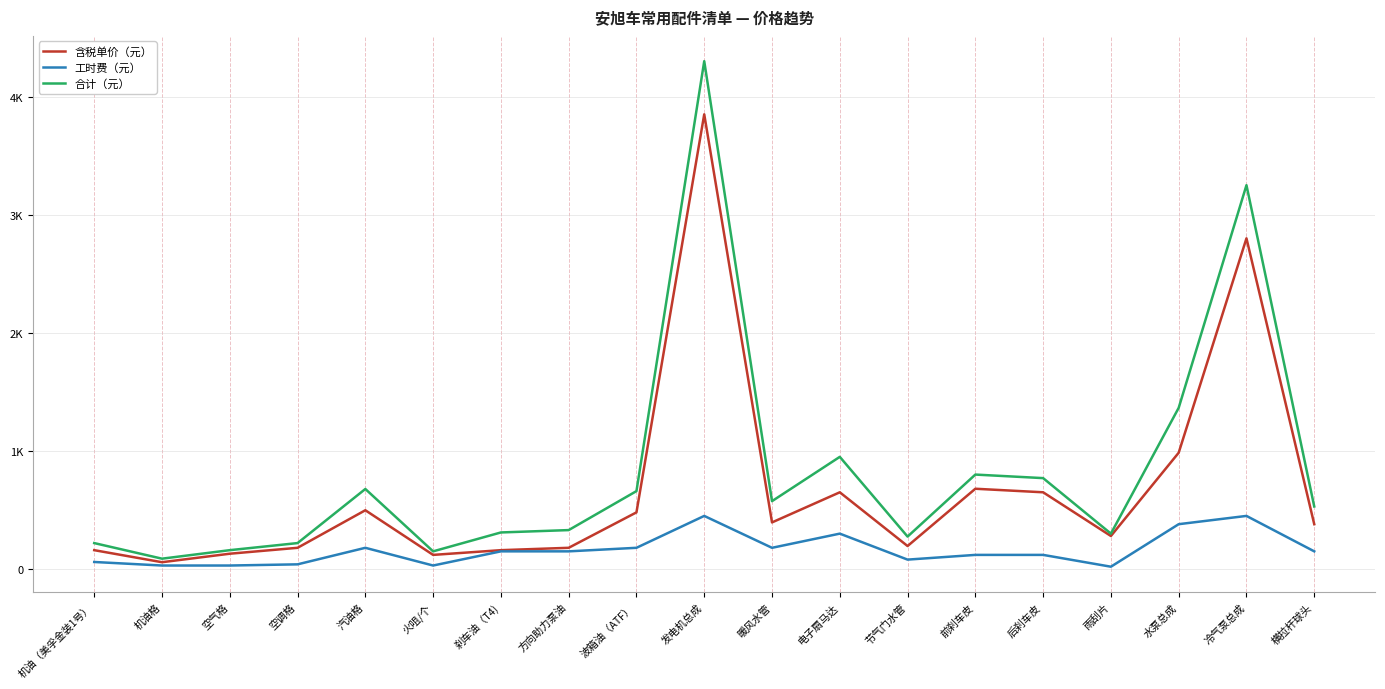

What is the difference between the maximum and minimum values in the 工时费（元） series?

430